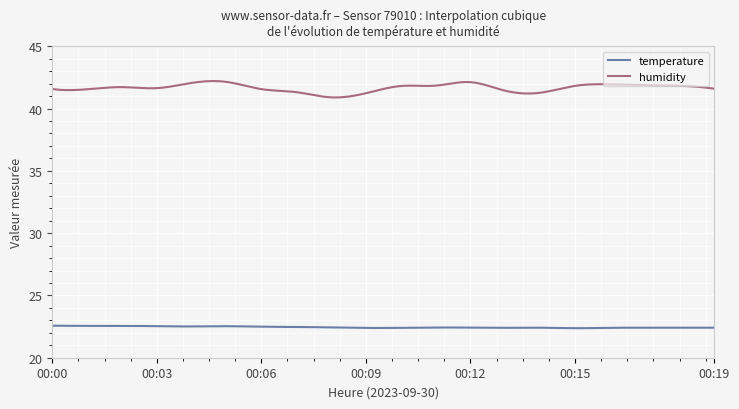

True or false: humidity and temperature intersect in this chart.

False